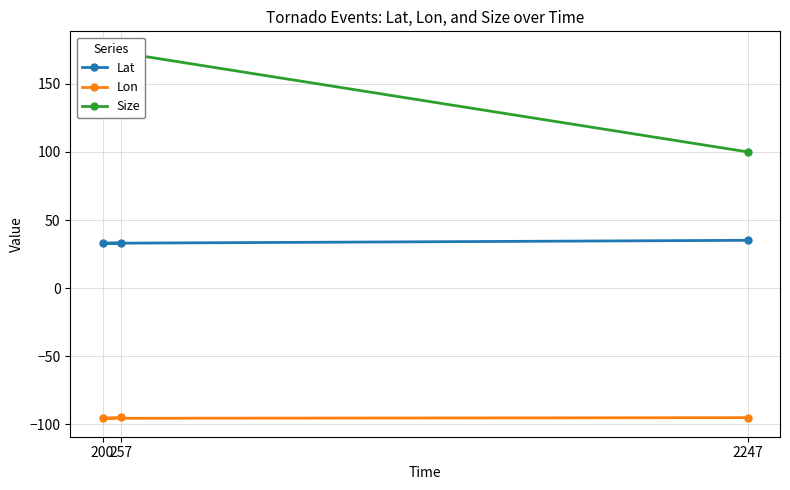

At which category does the chart reach its peak across all series?

200